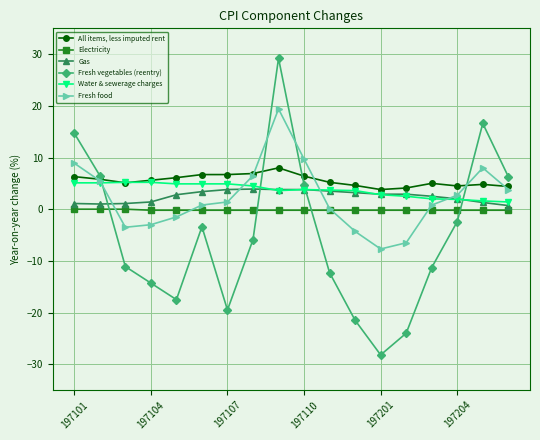

True or false: Fresh vegetables (reentry) has more than 1 interior local peaks.

True